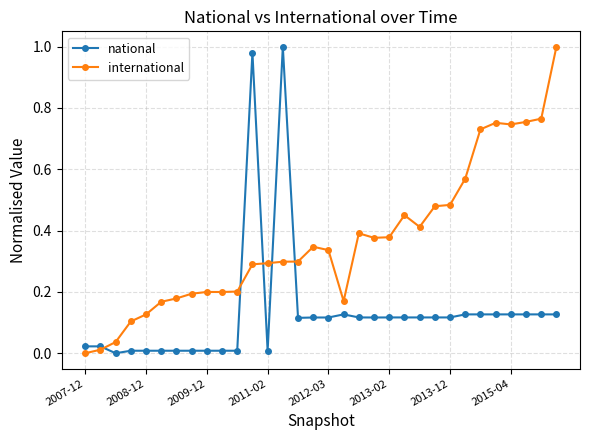

How many series are shown in this chart?

2